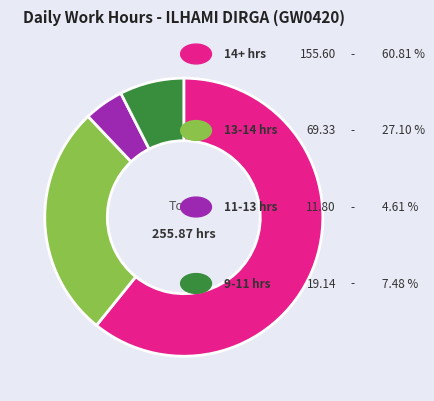

Does any single category account for the majority?

Yes